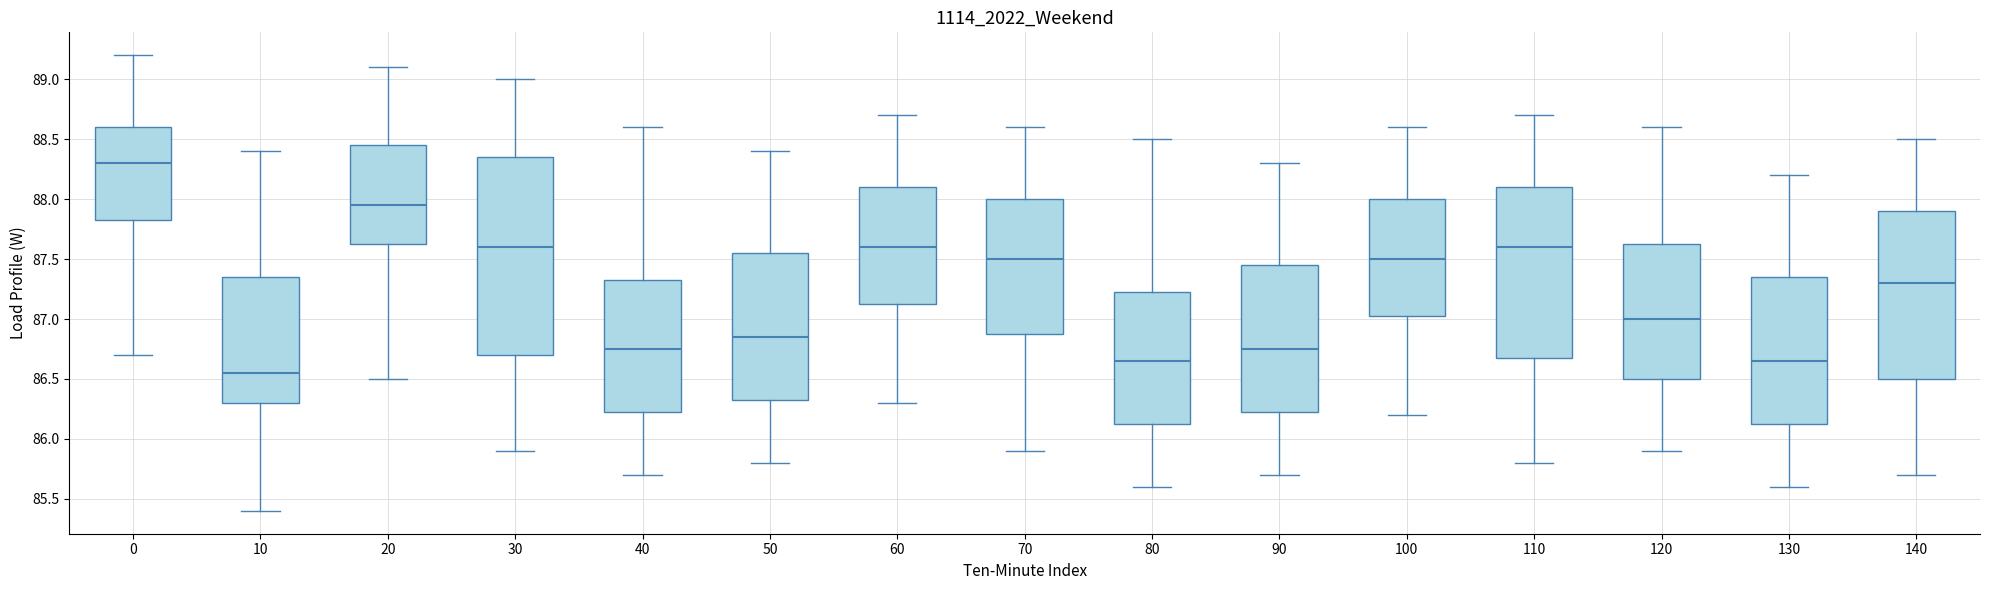

Reading left to right, read every box against the y-axis: the position of its median line, the range the box covers, and the ends of its whiskers. The values are not printed on the chart, so give them approximately, as read against the axis.

0: median 88.30, box 87.85 to 88.60, whiskers 86.70 to 89.20
10: median 86.55, box 86.30 to 87.35, whiskers 85.40 to 88.40
20: median 87.95, box 87.65 to 88.45, whiskers 86.50 to 89.10
30: median 87.60, box 86.70 to 88.35, whiskers 85.90 to 89.00
40: median 86.75, box 86.25 to 87.35, whiskers 85.70 to 88.60
50: median 86.85, box 86.35 to 87.55, whiskers 85.80 to 88.40
60: median 87.60, box 87.15 to 88.10, whiskers 86.30 to 88.70
70: median 87.50, box 86.90 to 88.00, whiskers 85.90 to 88.60
80: median 86.65, box 86.15 to 87.25, whiskers 85.60 to 88.50
90: median 86.75, box 86.25 to 87.45, whiskers 85.70 to 88.30
100: median 87.50, box 87.05 to 88.00, whiskers 86.20 to 88.60
110: median 87.60, box 86.70 to 88.10, whiskers 85.80 to 88.70
120: median 87.00, box 86.50 to 87.65, whiskers 85.90 to 88.60
130: median 86.65, box 86.15 to 87.35, whiskers 85.60 to 88.20
140: median 87.30, box 86.50 to 87.90, whiskers 85.70 to 88.50